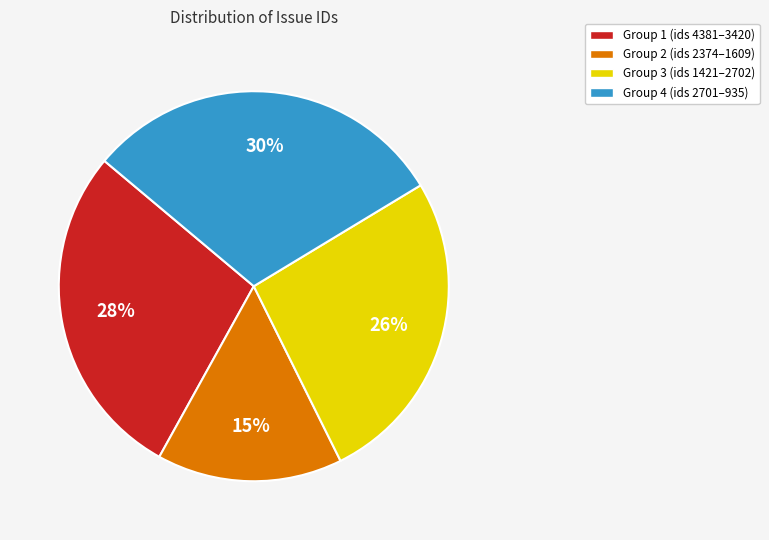

To the nearest percent, what portion does Group 2 (ids 2374–1609) represent?

15%